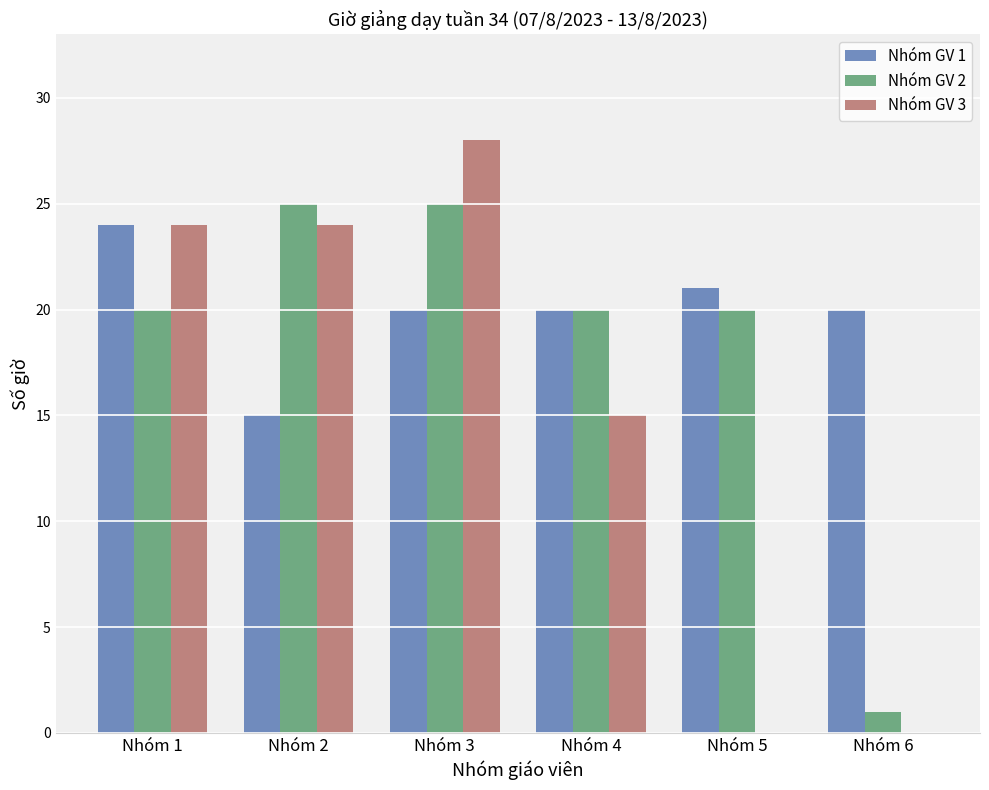

What is the sum of all Nhóm GV 3 values?

91